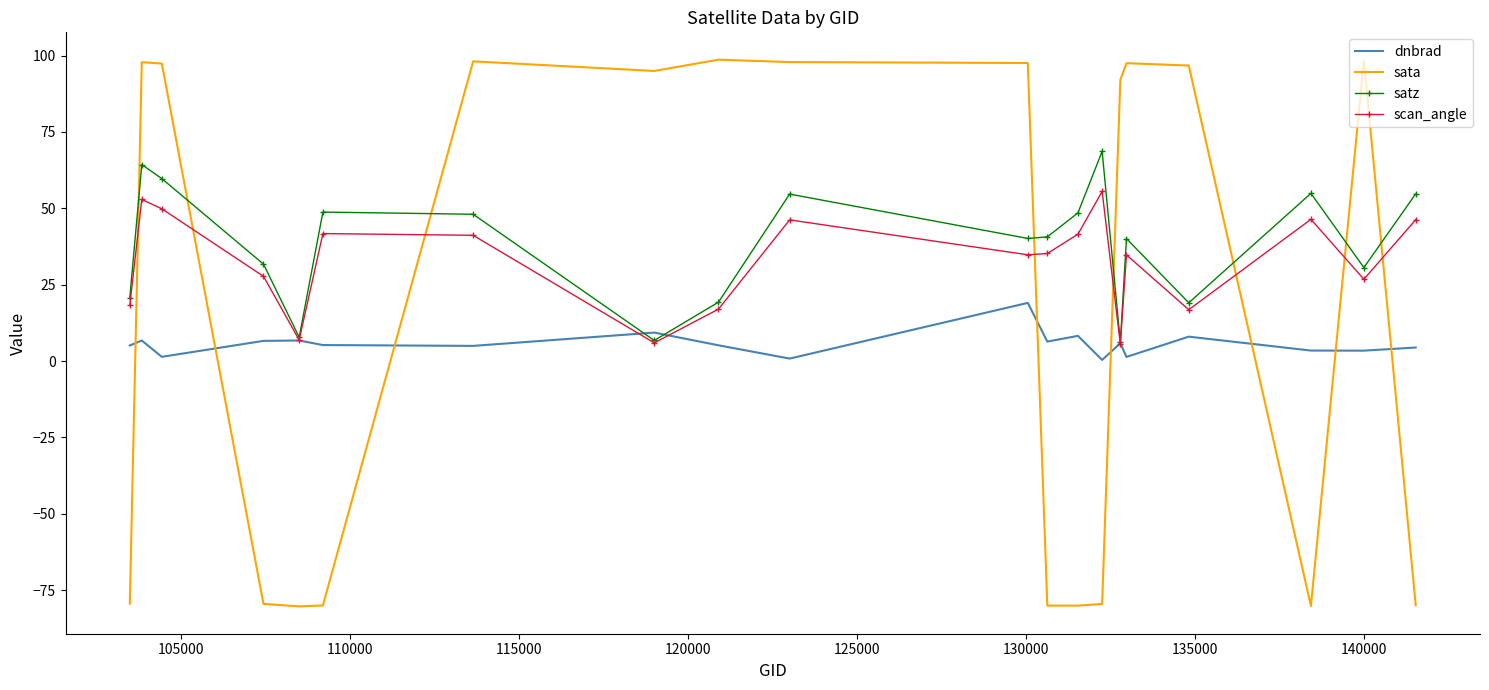

What is the smallest value displayed?

-80.3